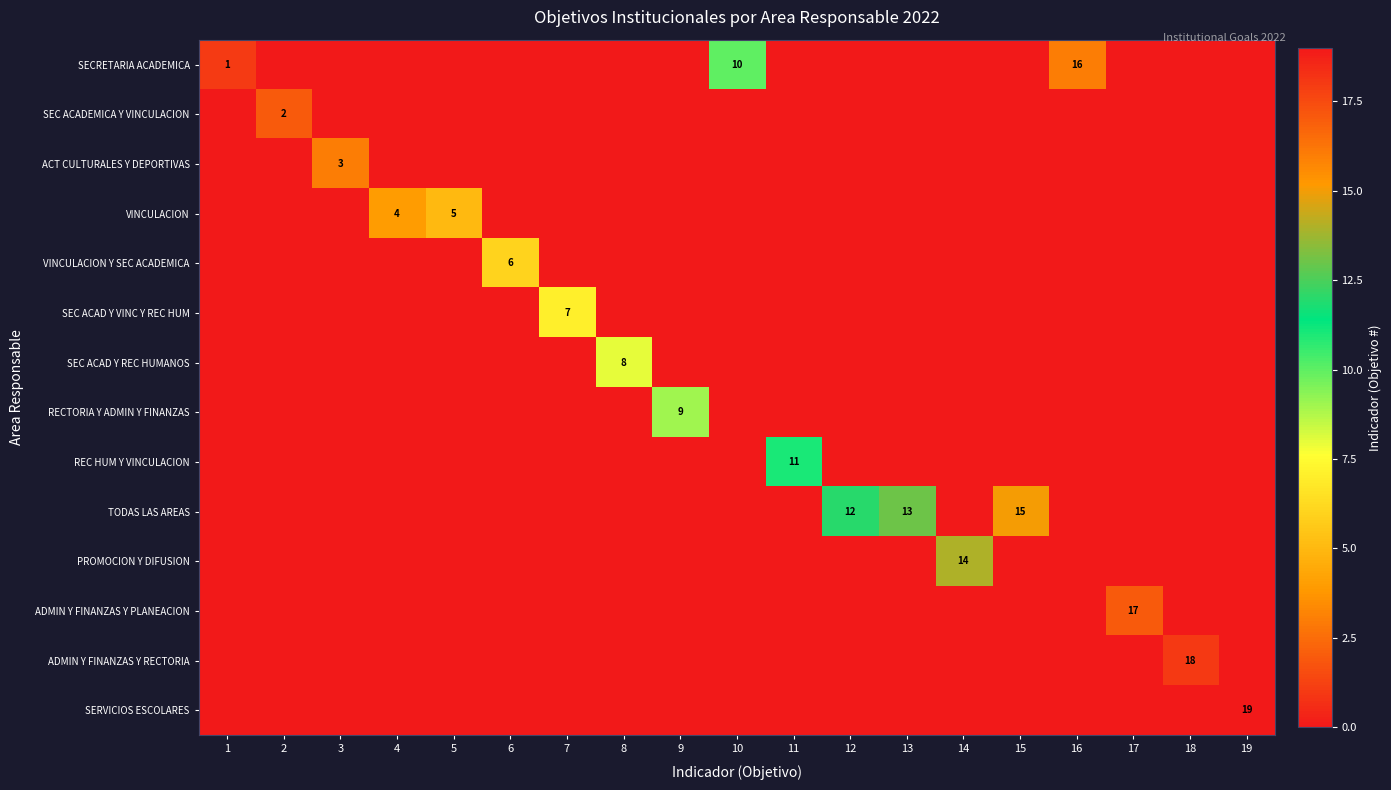

Is the value of SEC ACADEMICA Y VINCULACION at 14 greater than the value of REC HUM Y VINCULACION at 2?

No